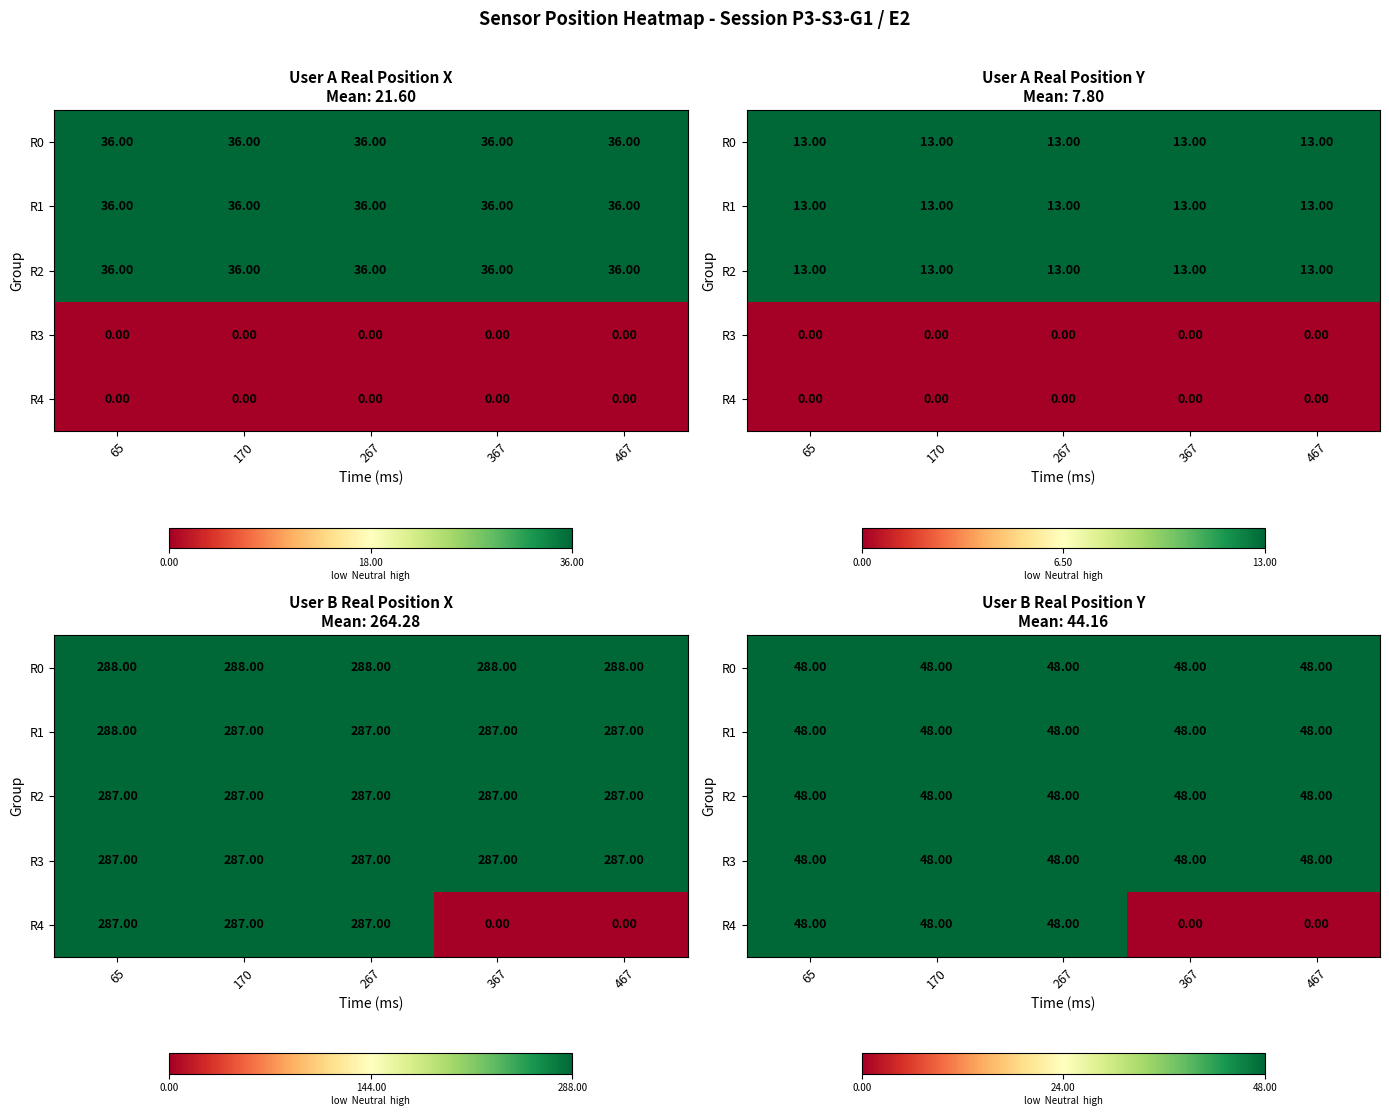

Rank the categories by R4 value from highest to lowest.

65, 170, 267, 367, 467